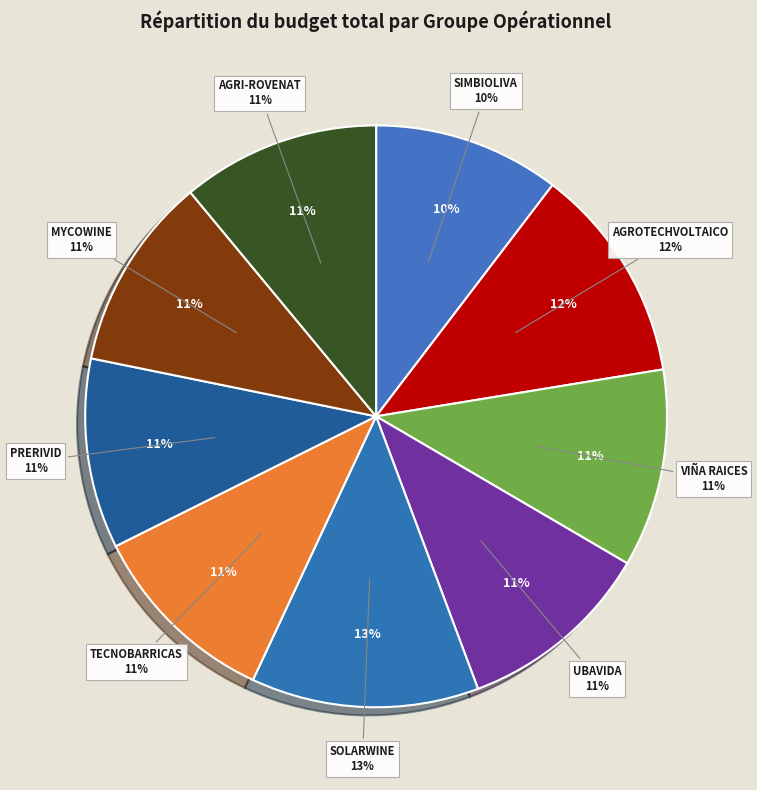

Is there a majority slice in this chart?

No